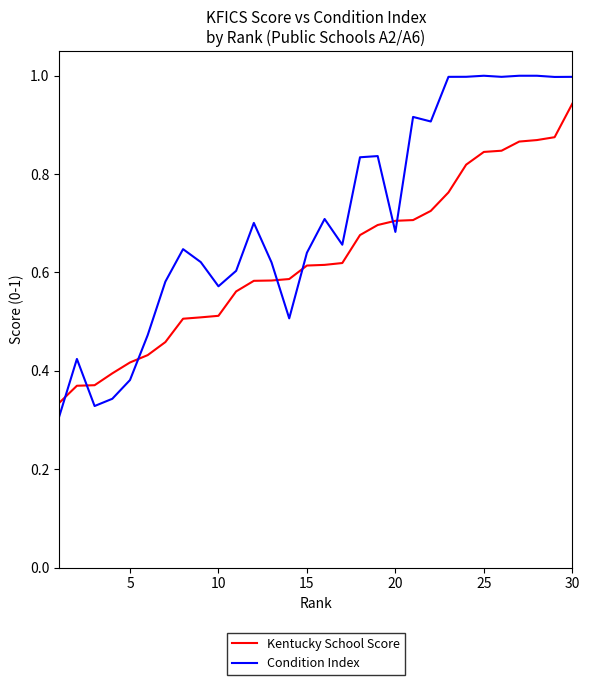

Which series has the largest total across all categories?

Condition Index